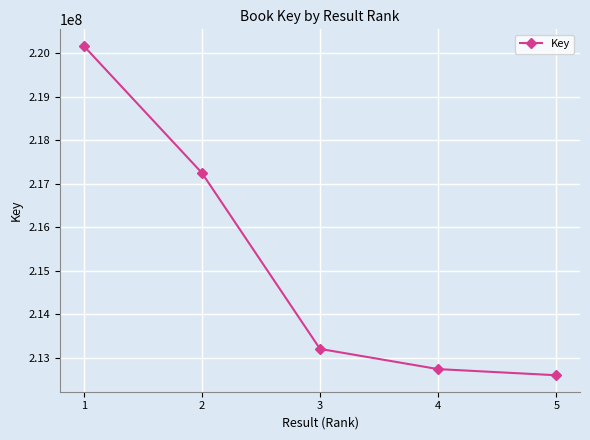

True or false: the data shows 217246414 at 2.

True